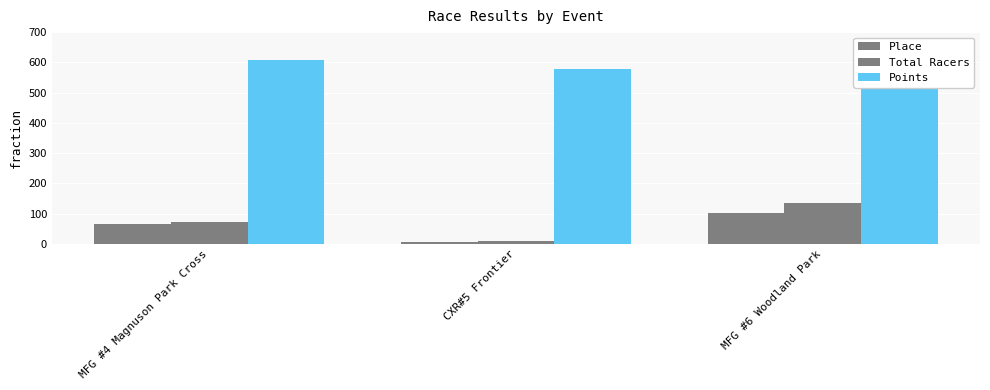

Are the bars grouped side by side (vs. stacked)?

Yes